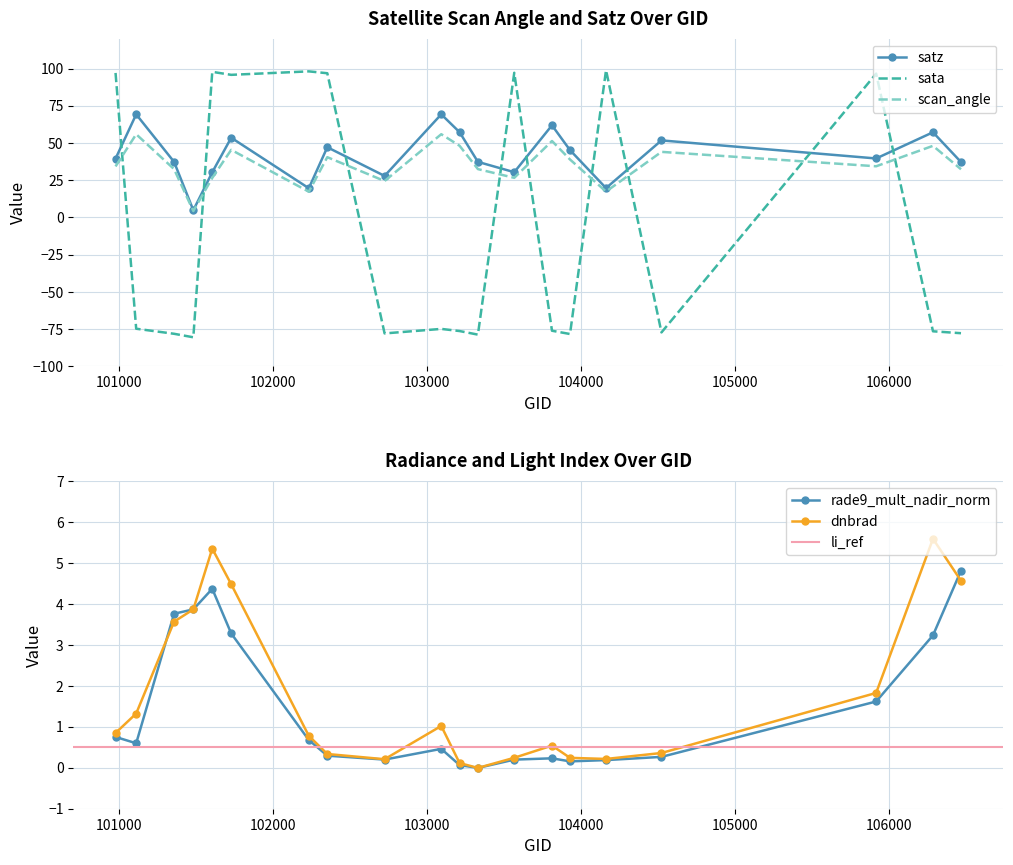

What is the greatest value displayed?

98.9